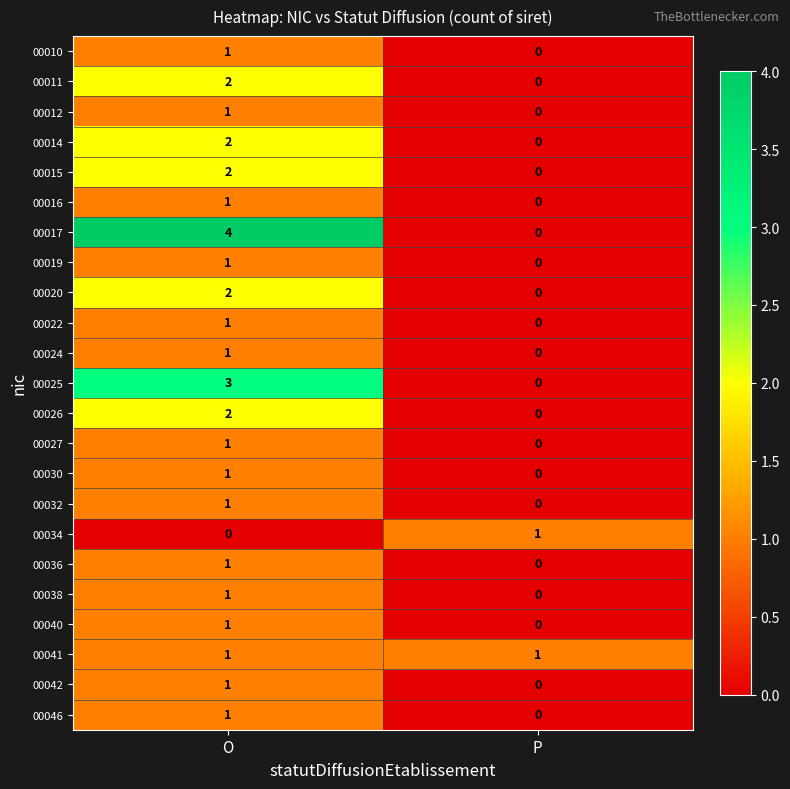

Count the number of data series in this chart.

23